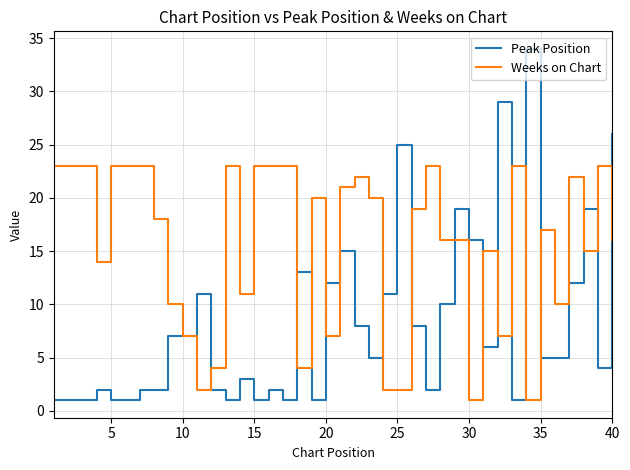

Which series has the largest range (max minus min)?

Peak Position